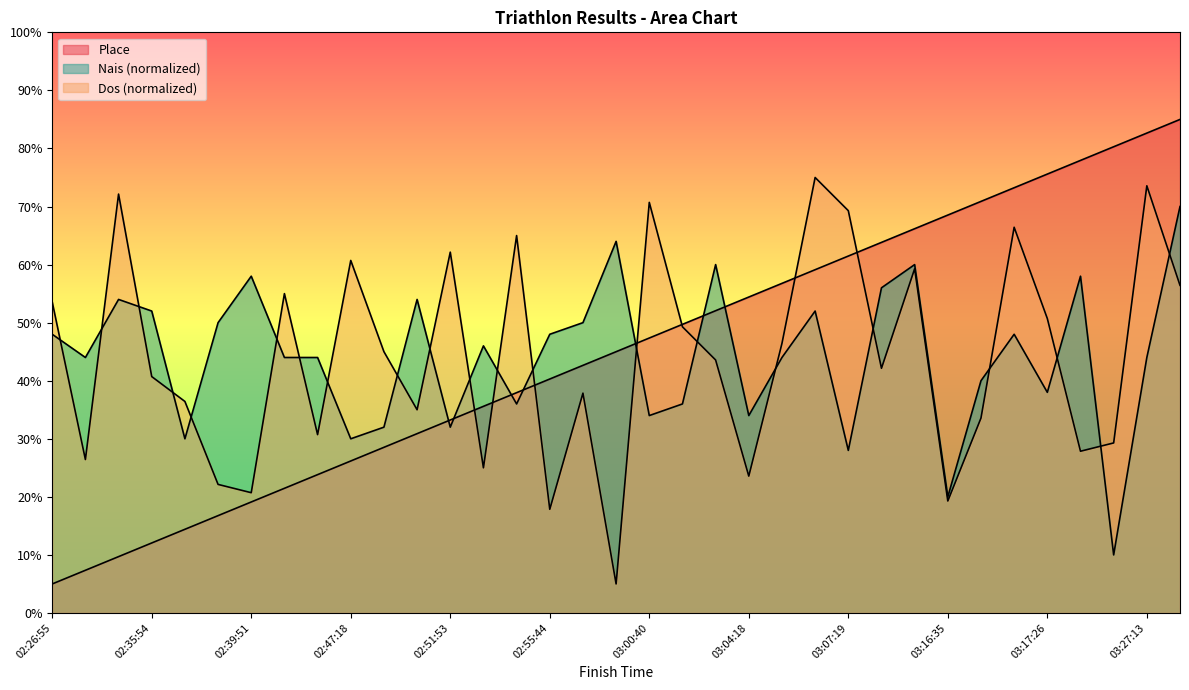

What is the approximate value of Place at 03:07:19?

61.5